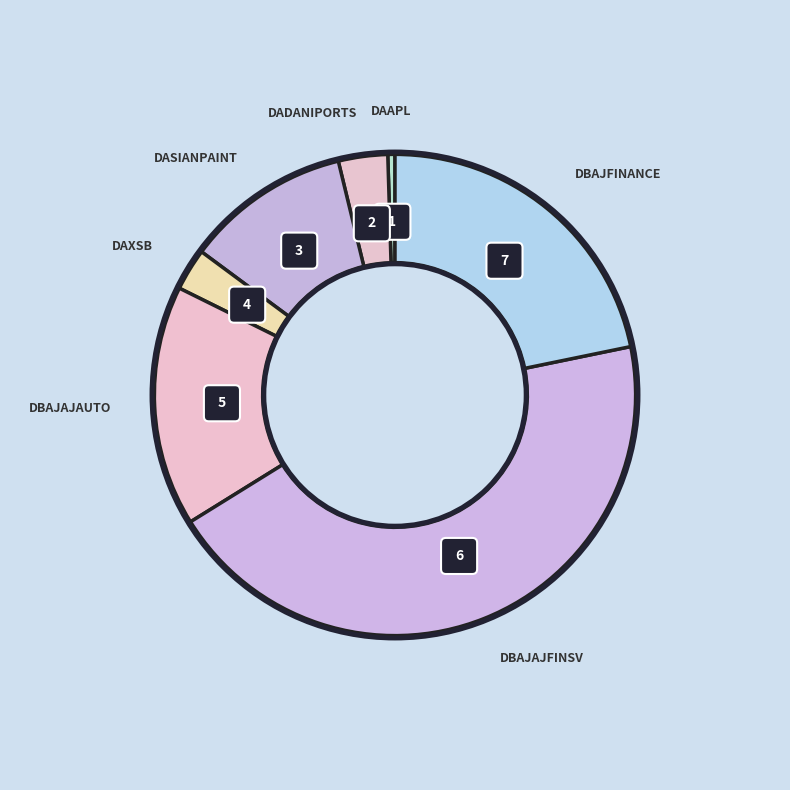

True or false: DBAJAJFINSV accounts for 31% of the total.

False